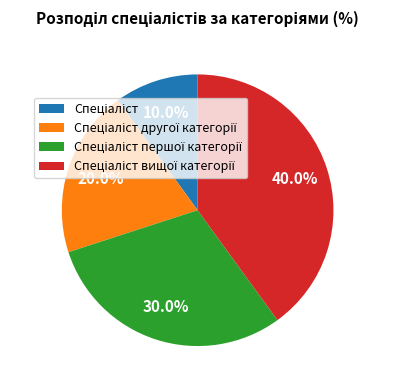

Does any single category account for the majority?

No